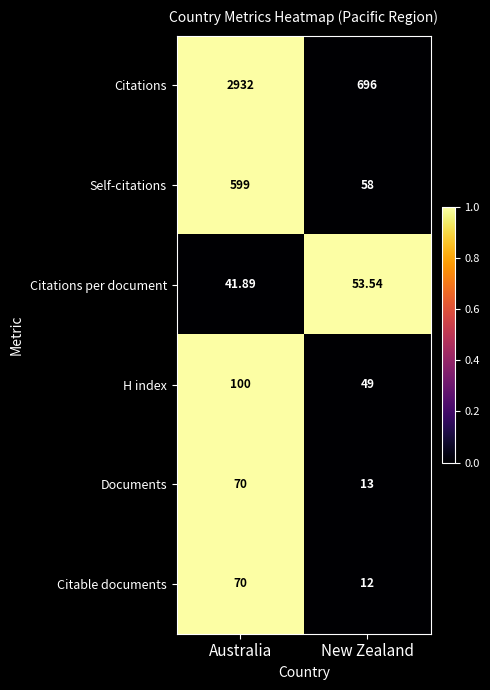

Which series has the largest total across all categories?

Citations